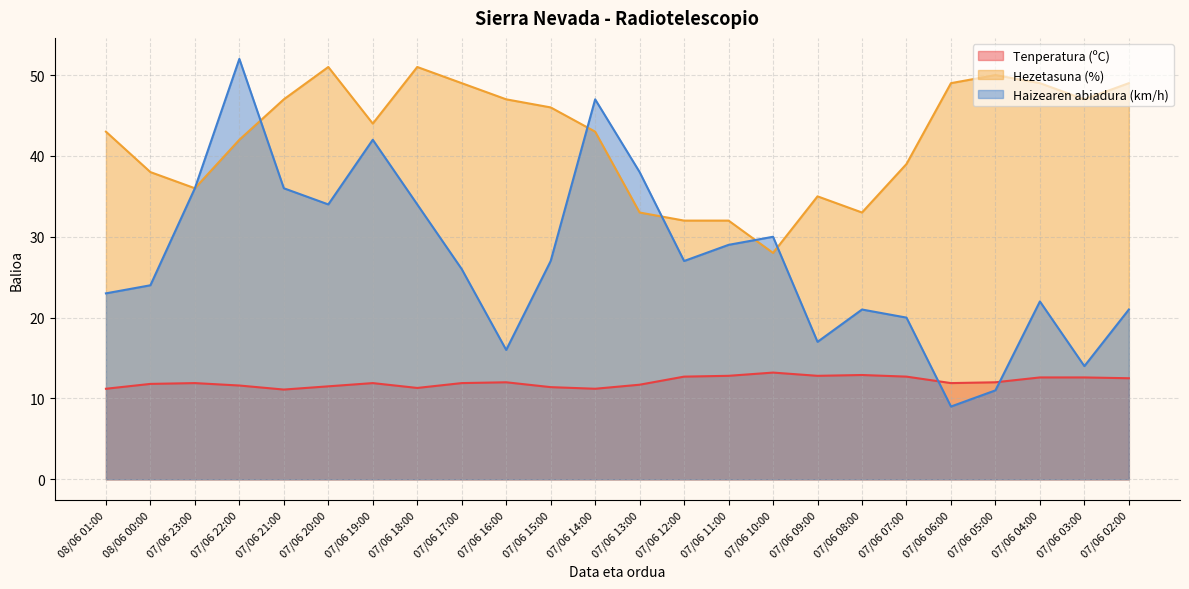

In Hezetasuna (%), how many points are lower than both neighbors (excluding endpoints)?

5